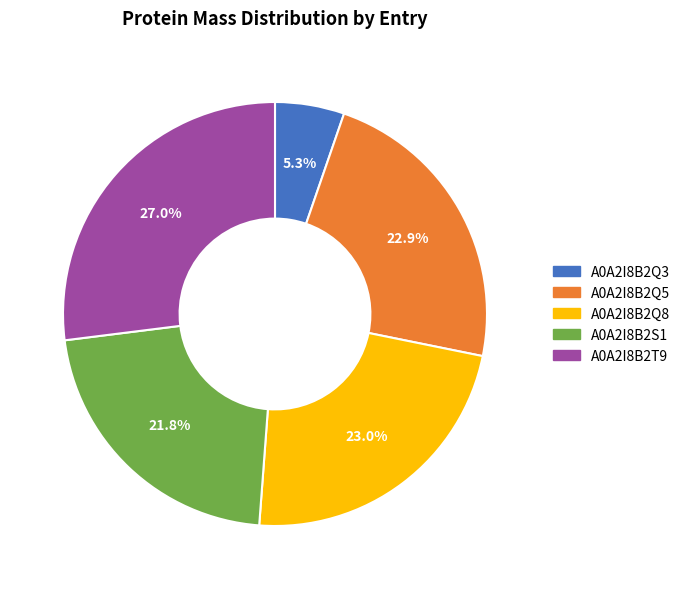

To the nearest percent, what is the combined percentage of A0A2I8B2Q3 and A0A2I8B2S1?

27%